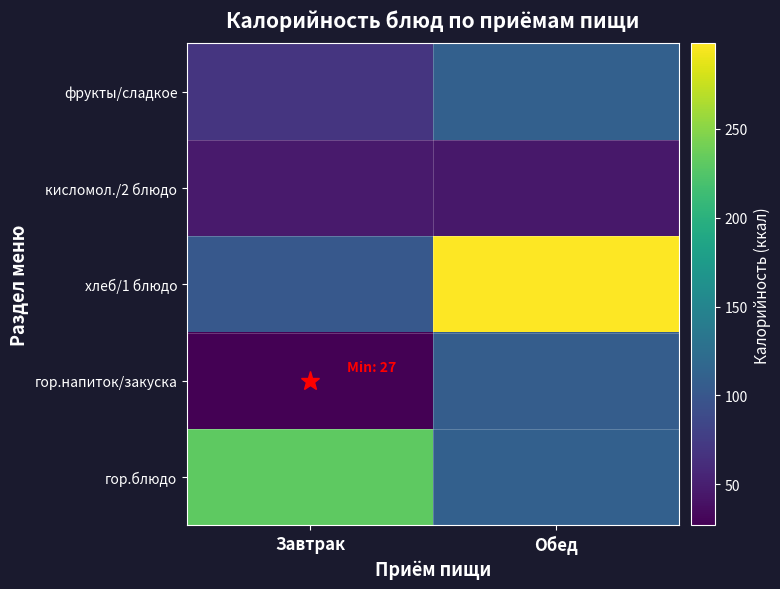

How many distinct data groups are displayed?

5